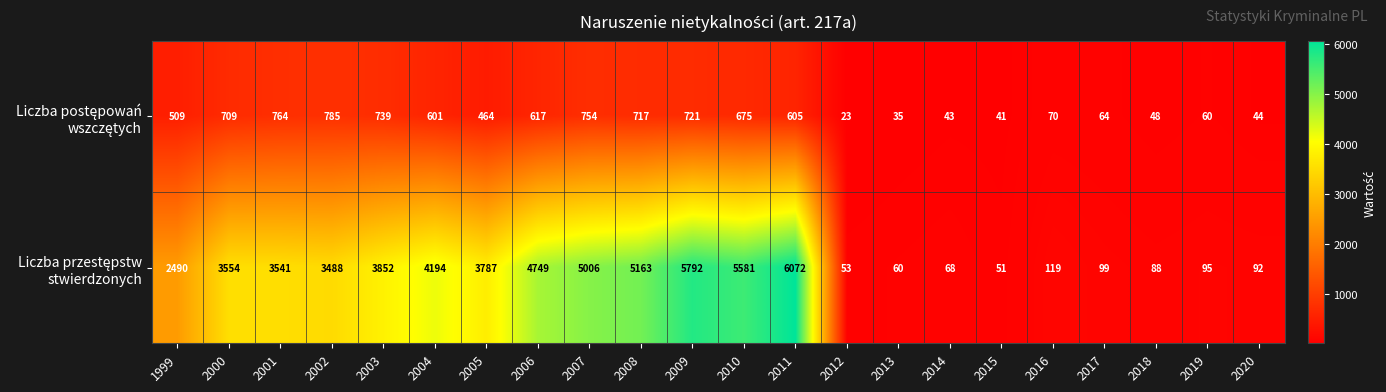

Count the number of categories in the chart.

22